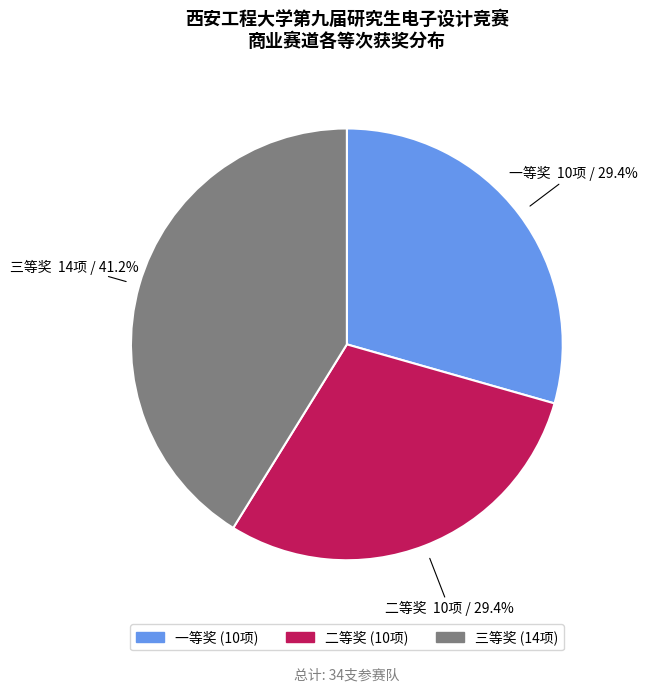

Does 三等奖 account for over 50% of the chart?

No